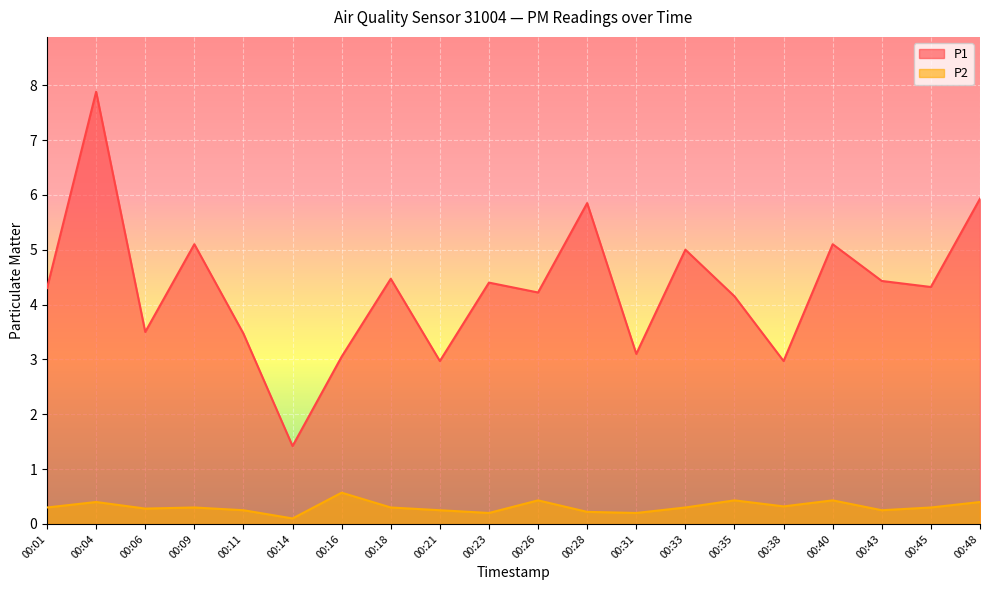

At which category does P1 reach its first local peak?

00:04